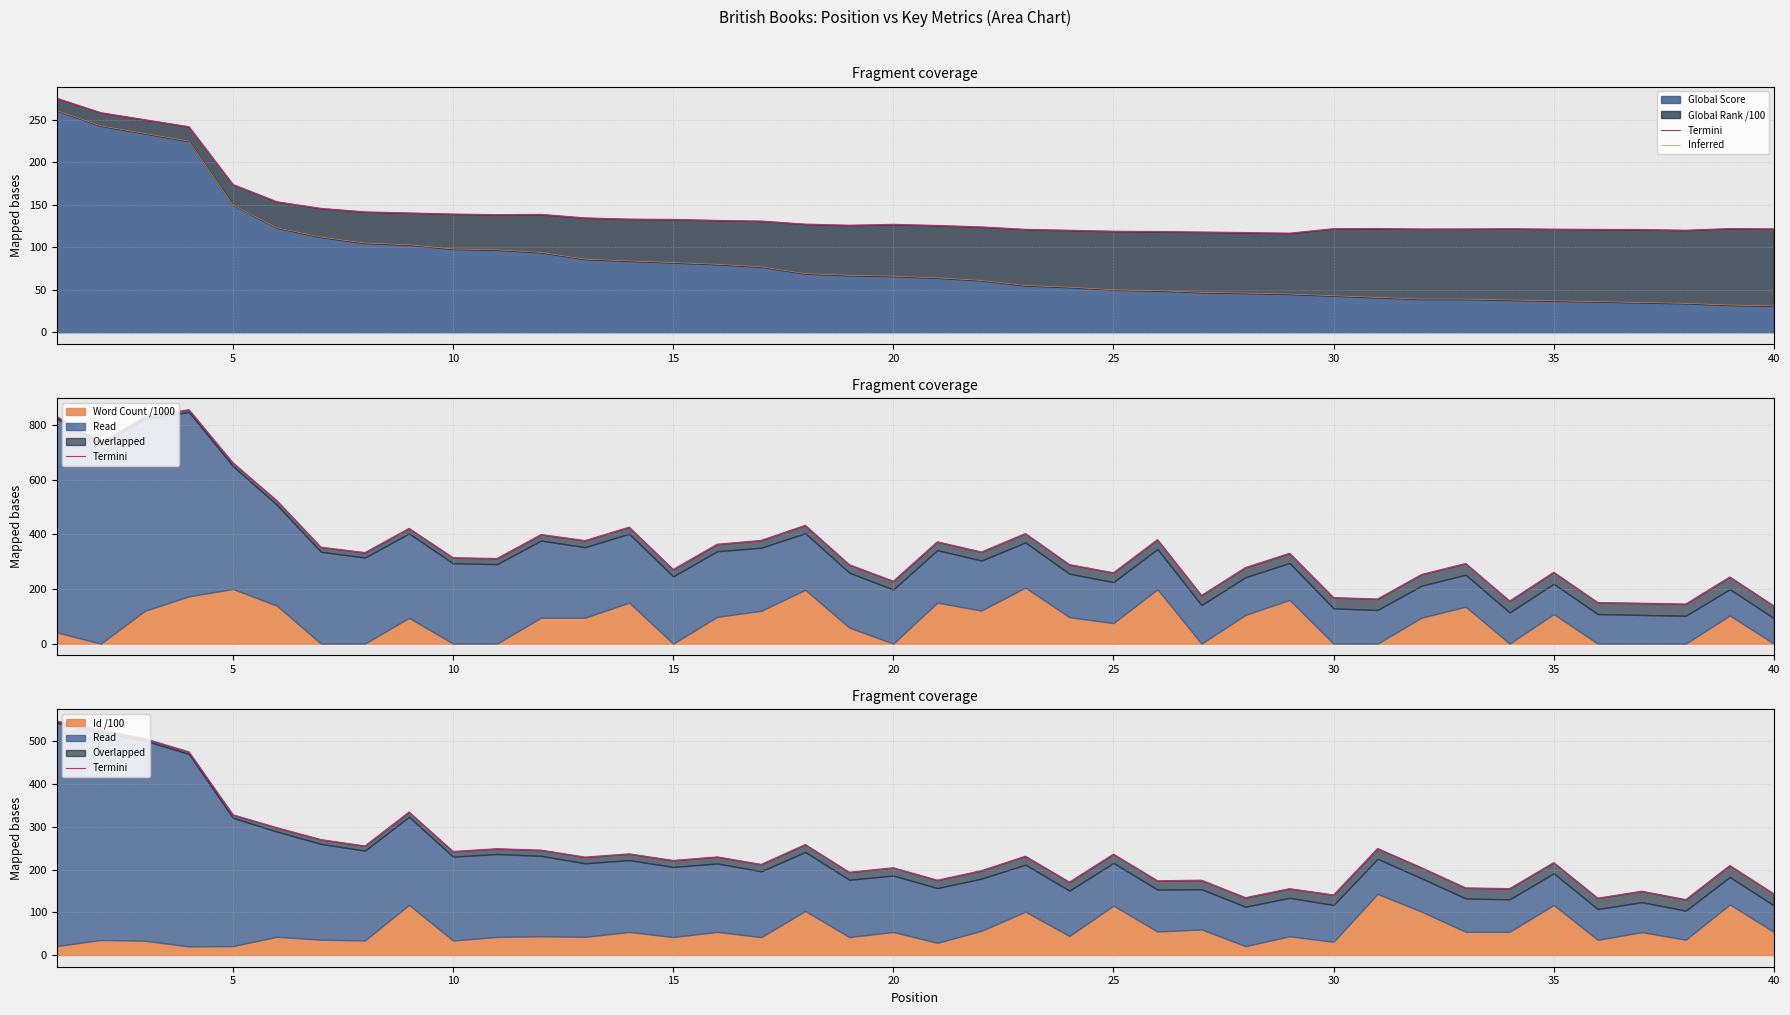

True or false: Global Score has a value of 31 at 40.

True